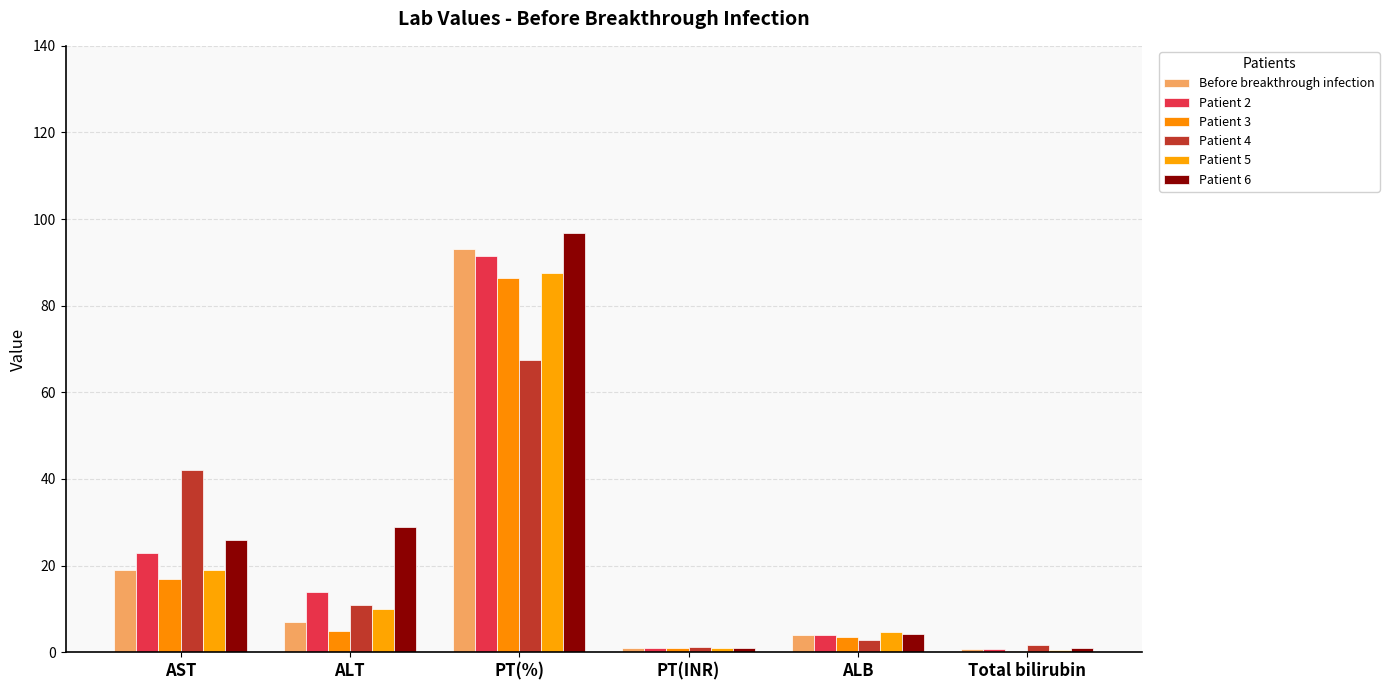

At which label does Patient 6 reach its peak?

PT(%)